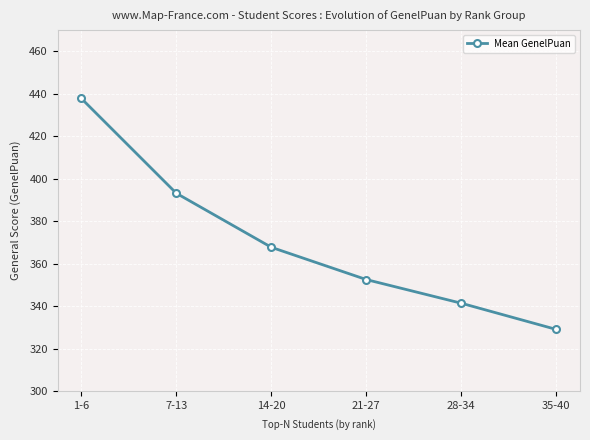

Reading right to left, what are all the values shown in this chart?

329.0	341.3	352.5	367.7	393.1	437.8